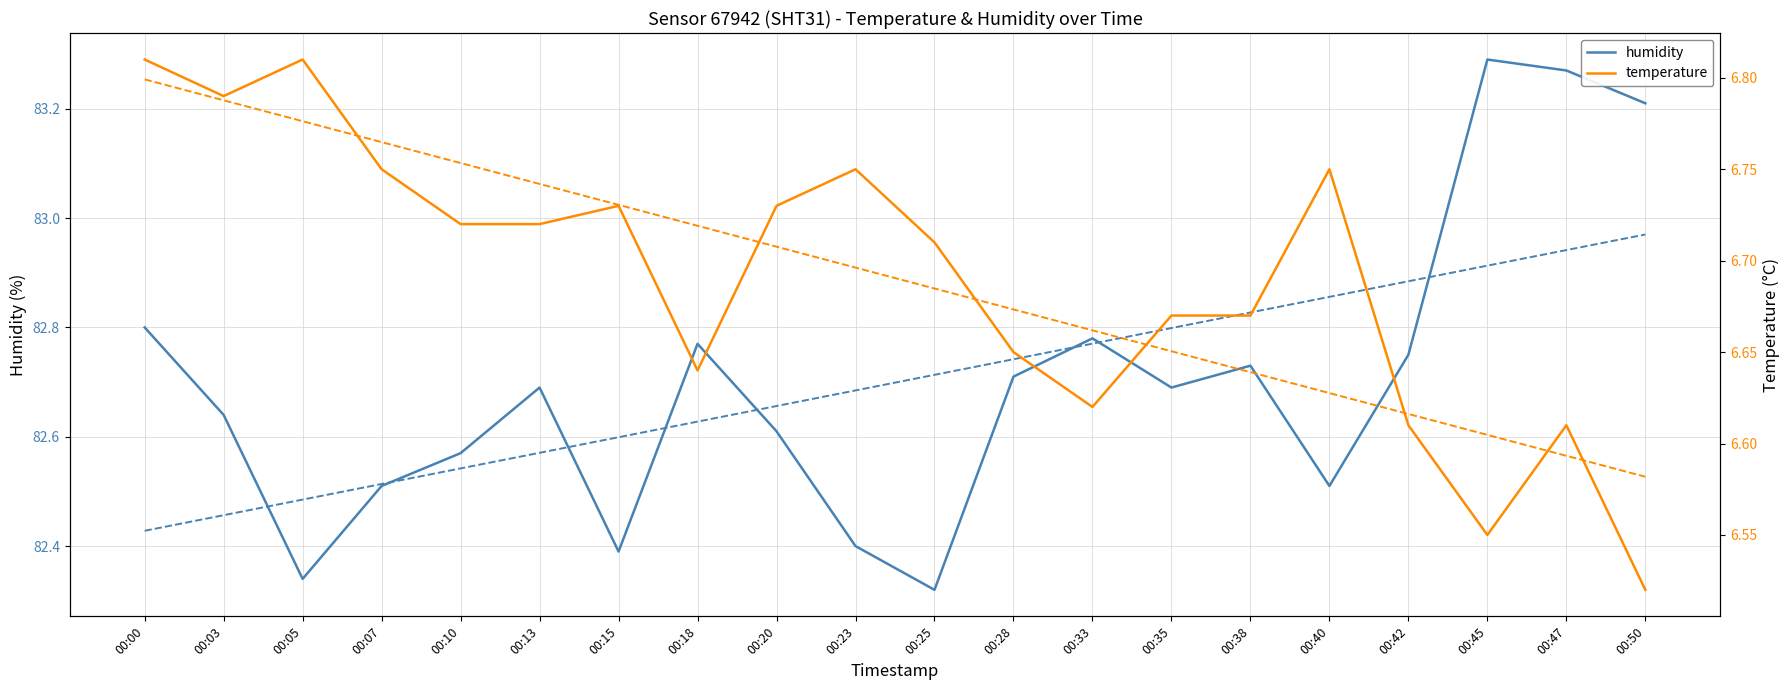

What is the value of the humidity (trend) point at the 1st from the left?

82.4